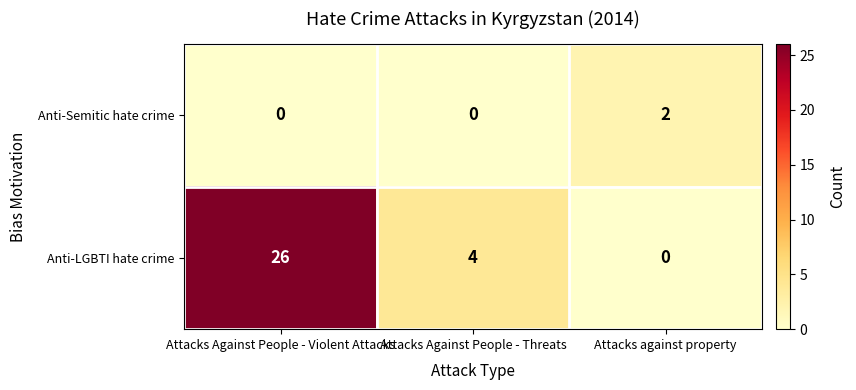

List the labels in order of Anti-LGBTI hate crime value, largest first.

Attacks Against People - Violent Attacks, Attacks Against People - Threats, Attacks against property